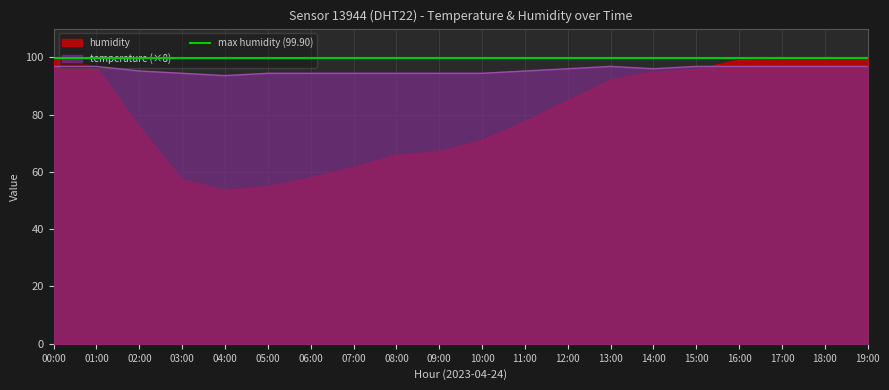

The value of humidity at 13:00 is 92.1. True or false?

True